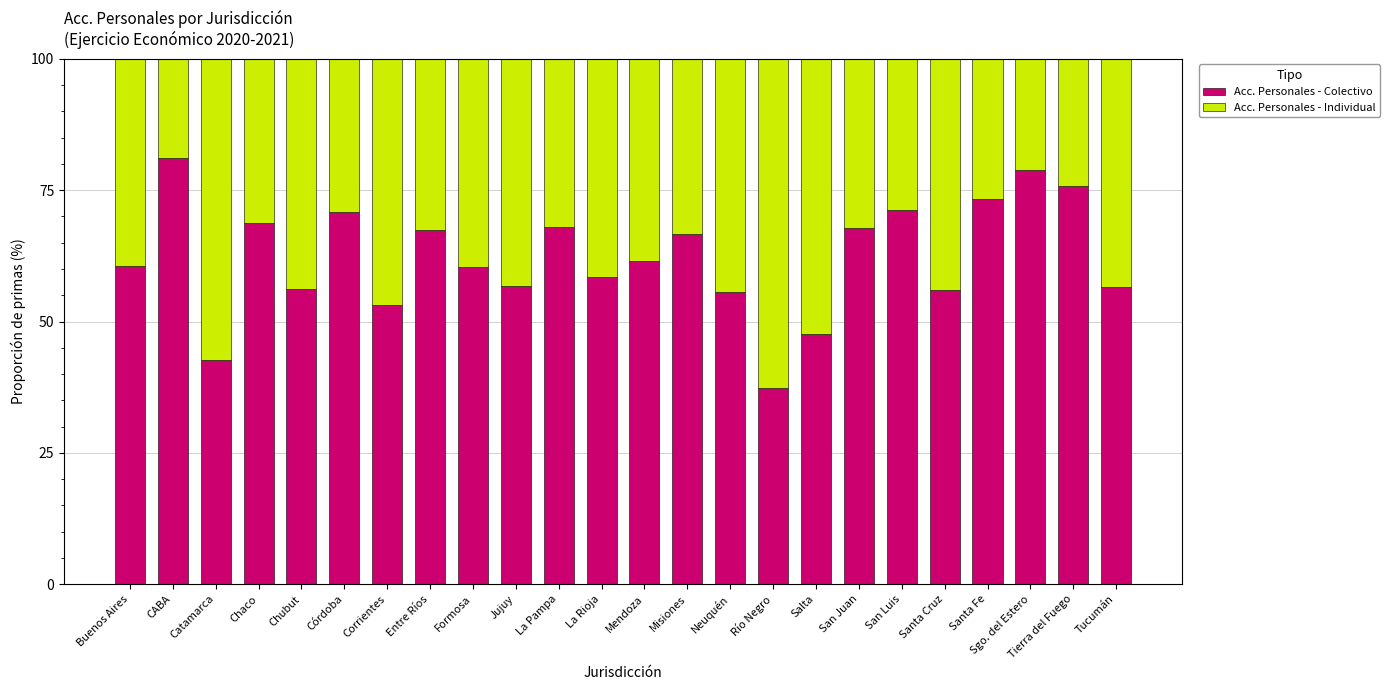

At which label does Acc. Personales - Colectivo reach its peak?

CABA